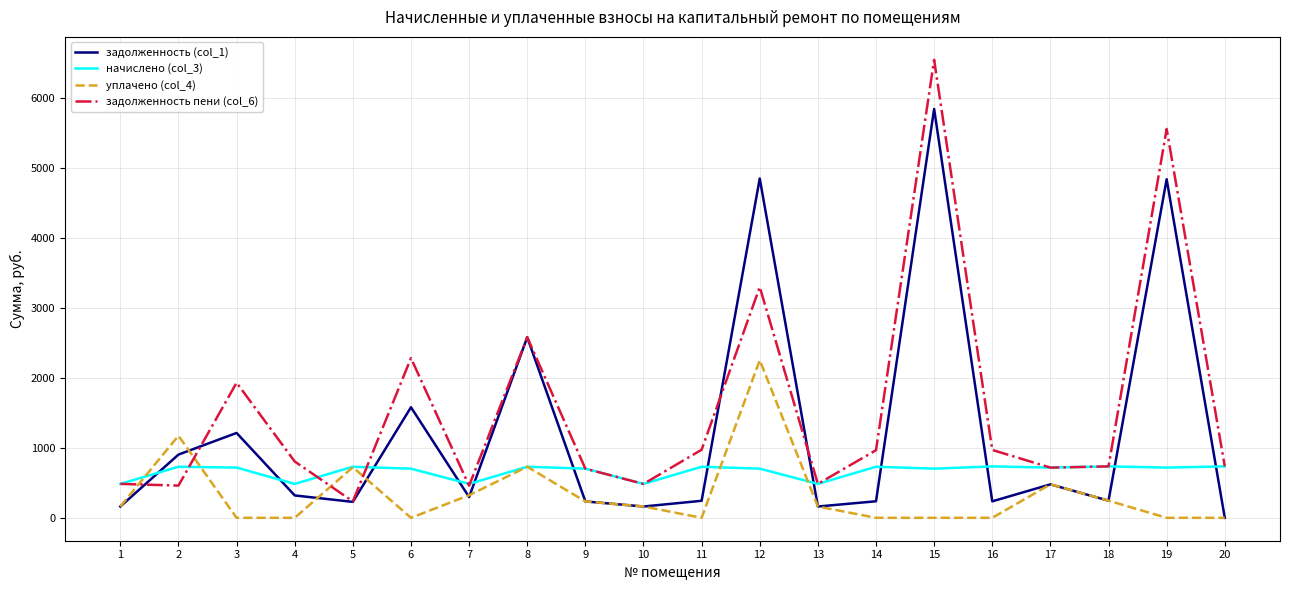

The value of начислено (col_3) at 8 is 149.1. True or false?

False